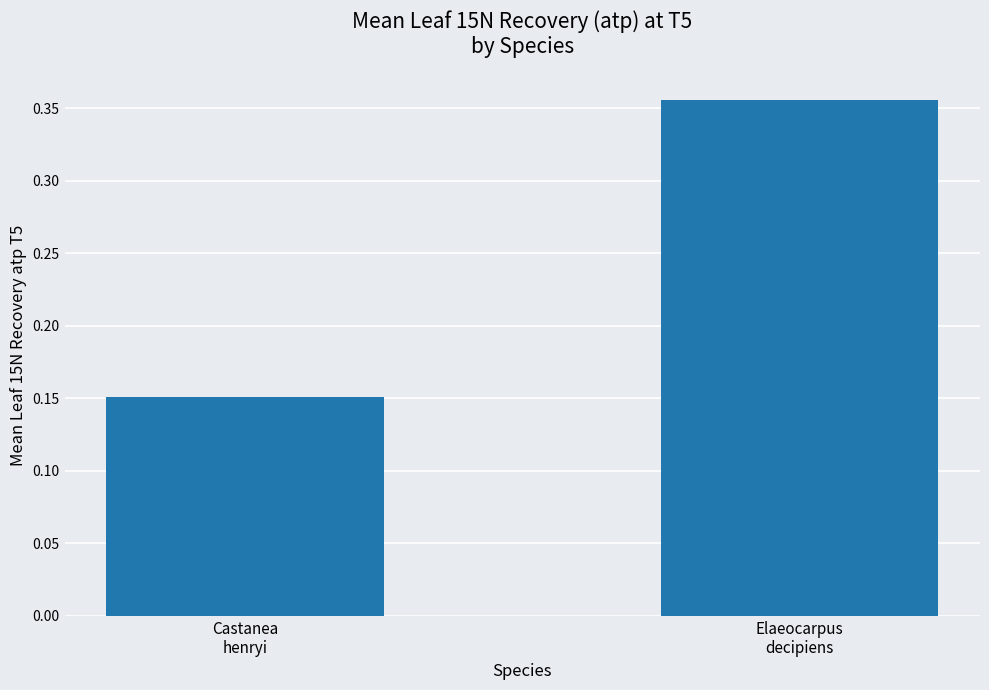

What position from the right is Castanea
henryi?

2